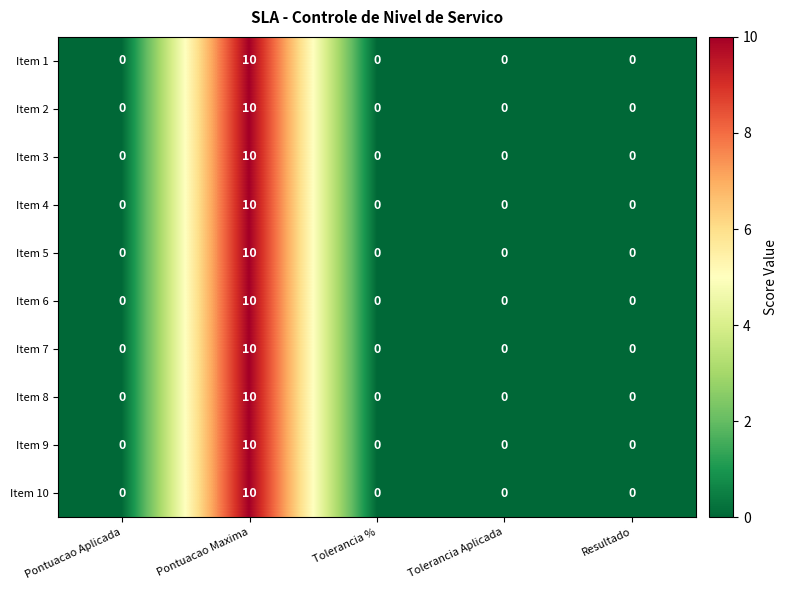

Is it true that Item 10 equals -3 at Pontuacao Aplicada?

False